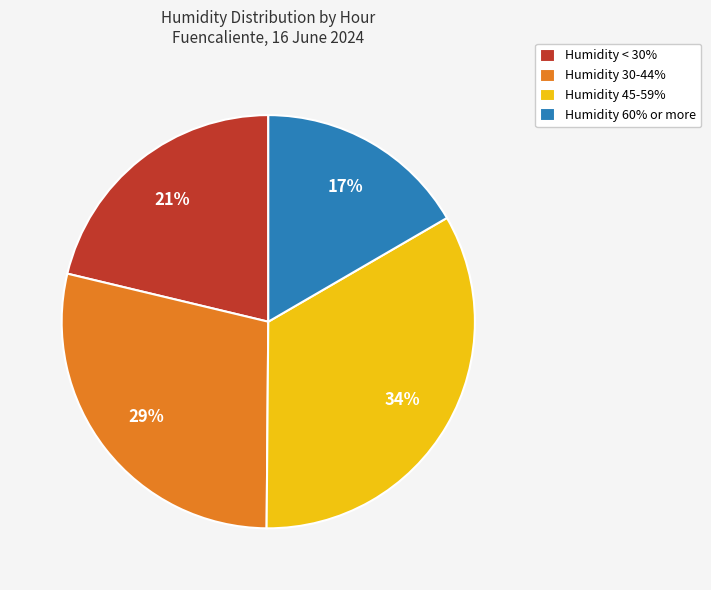

Which slice is the smallest?

Humidity 60% or more